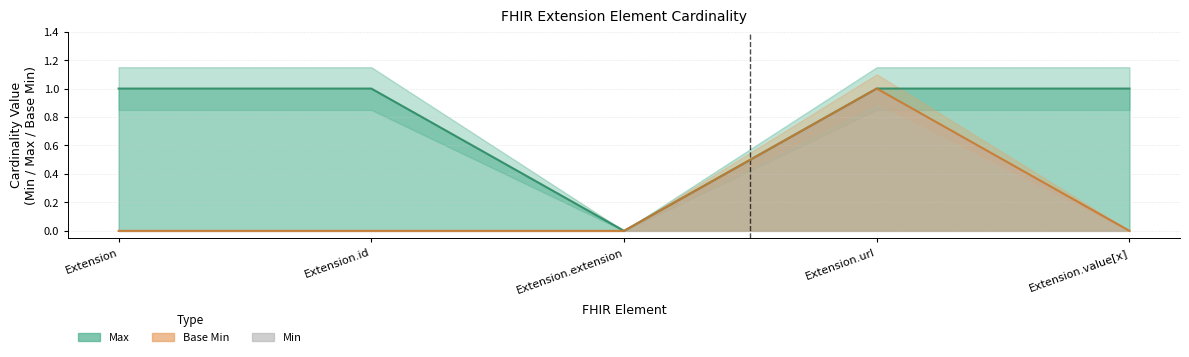

Is it true that Base Min equals 1 at Extension.url?

True